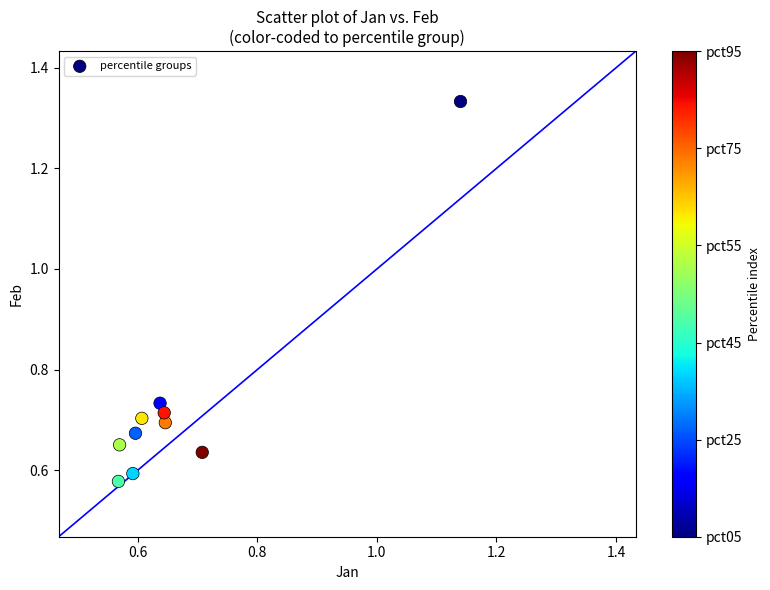

What is the range of Y values (max minus min)?

0.8